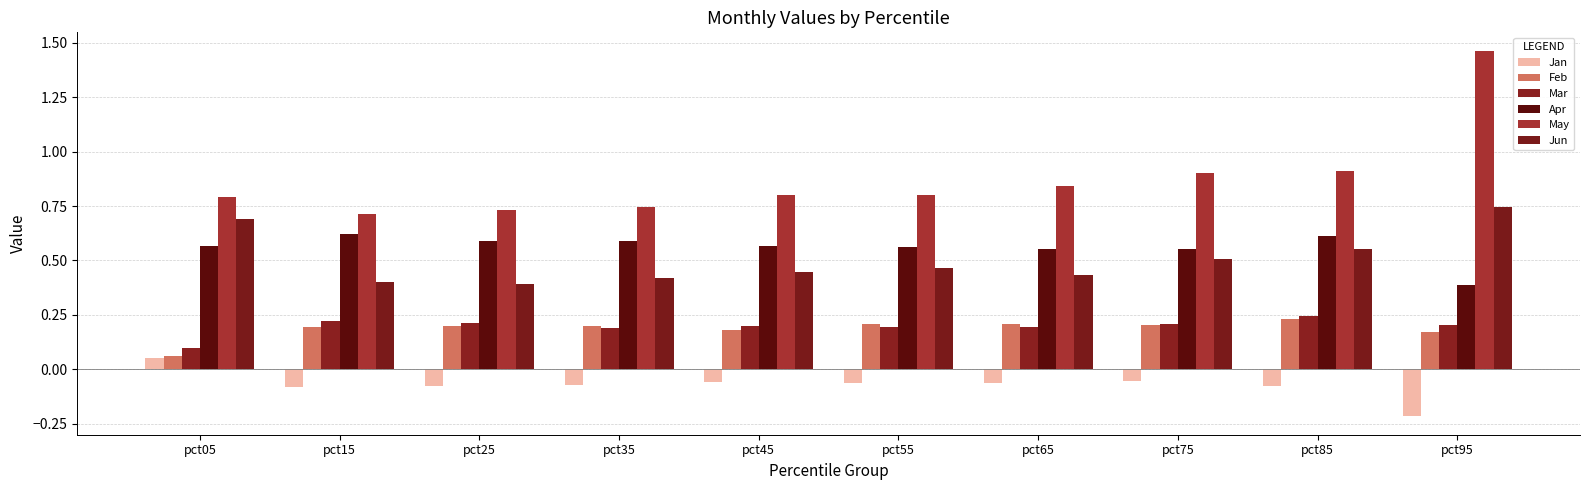

List the series in order of their peak value, lowest first.

Jan, Feb, Mar, Apr, Jun, May